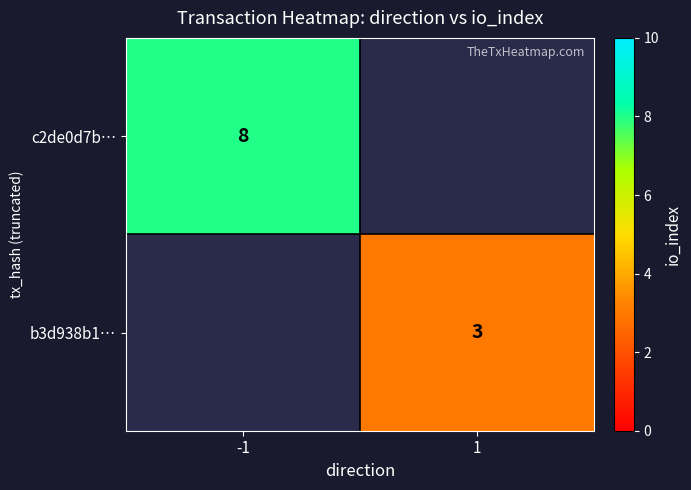

True or false: b3d938b1… has a value of 3 at 1.

True